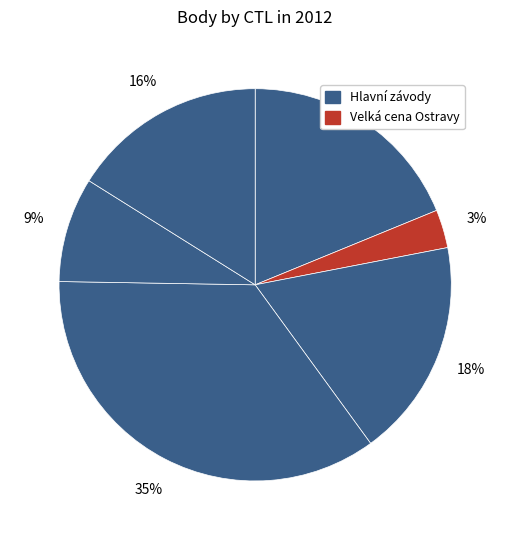

Count the number of slices in the pie.

6